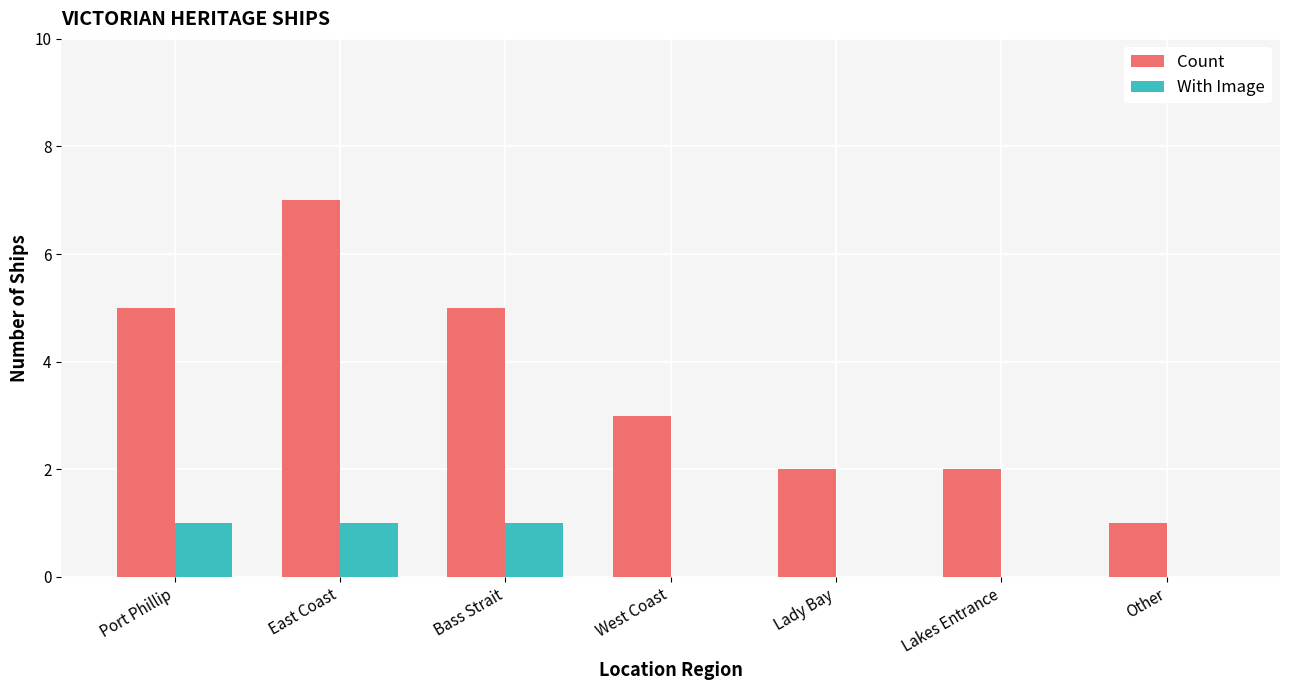

At which category does the chart reach its peak across all series?

East Coast